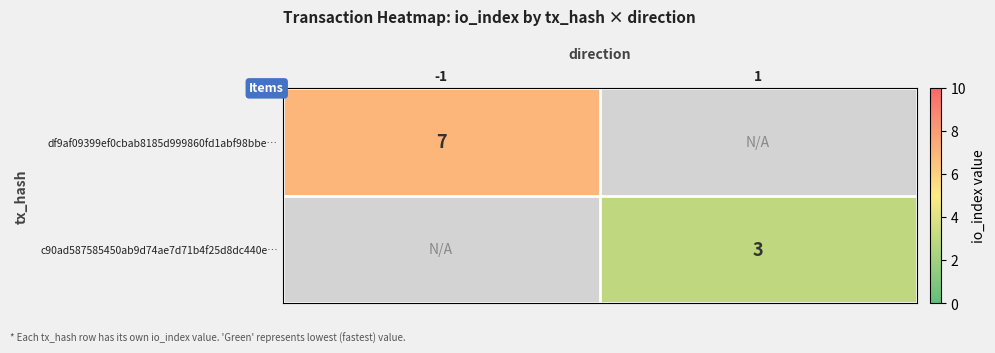

Between 1 and -1, which is larger?

-1